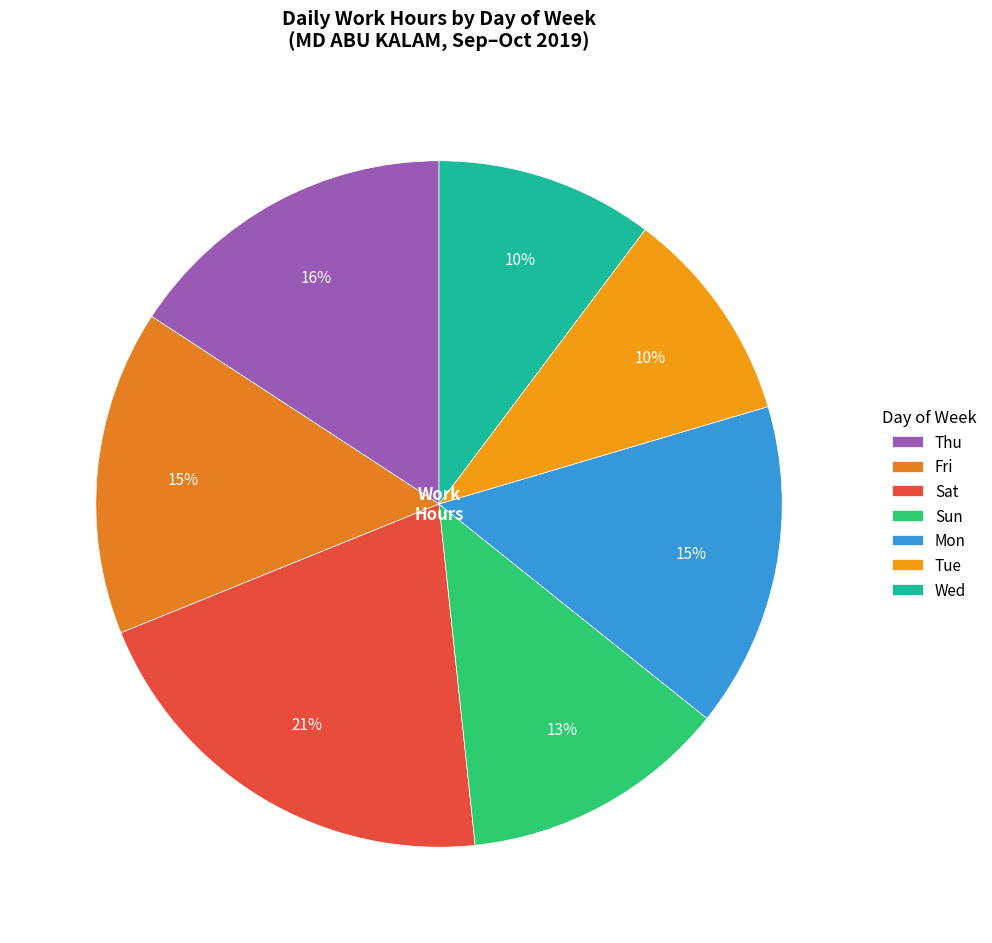

Count the number of slices in the pie.

7